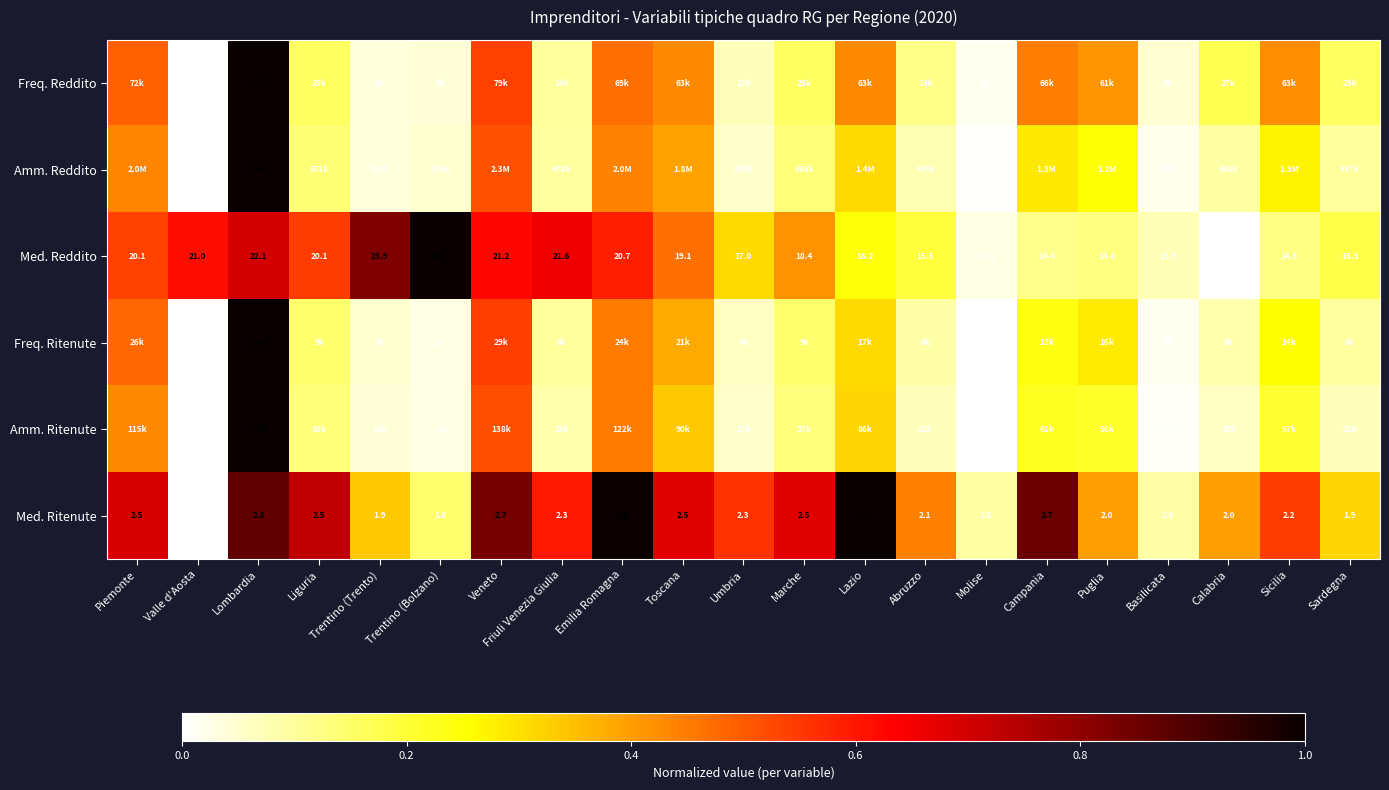

How many values in the Med. Reddito series exceed 18?

11